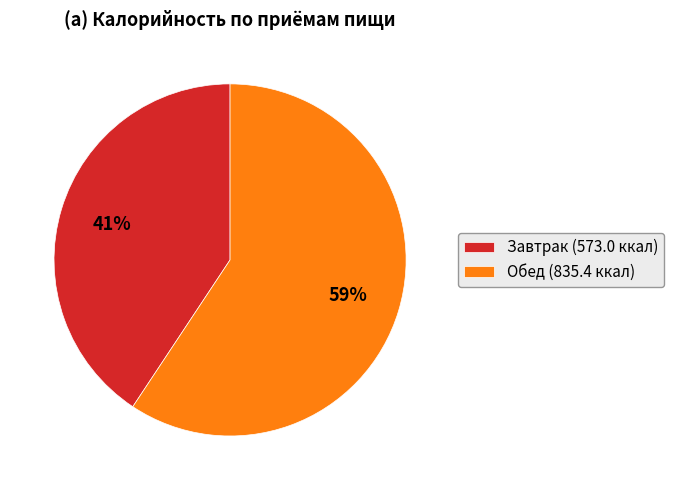

True or false: Завтрак accounts for 49% of the total.

False